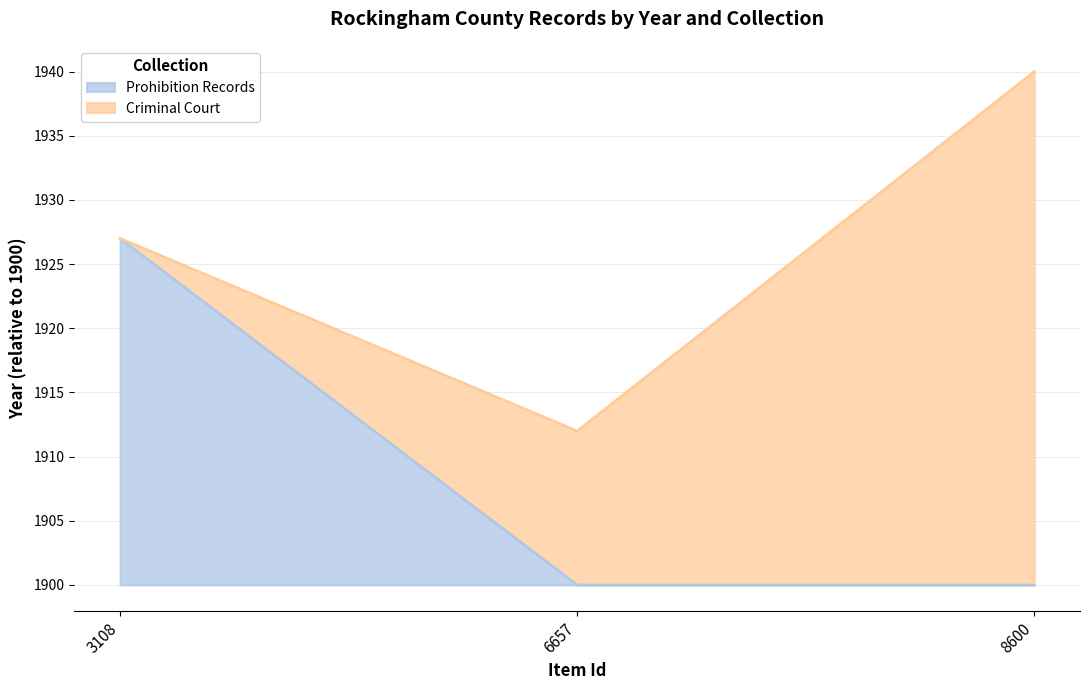

Count the values in the range 0 to 27.

3